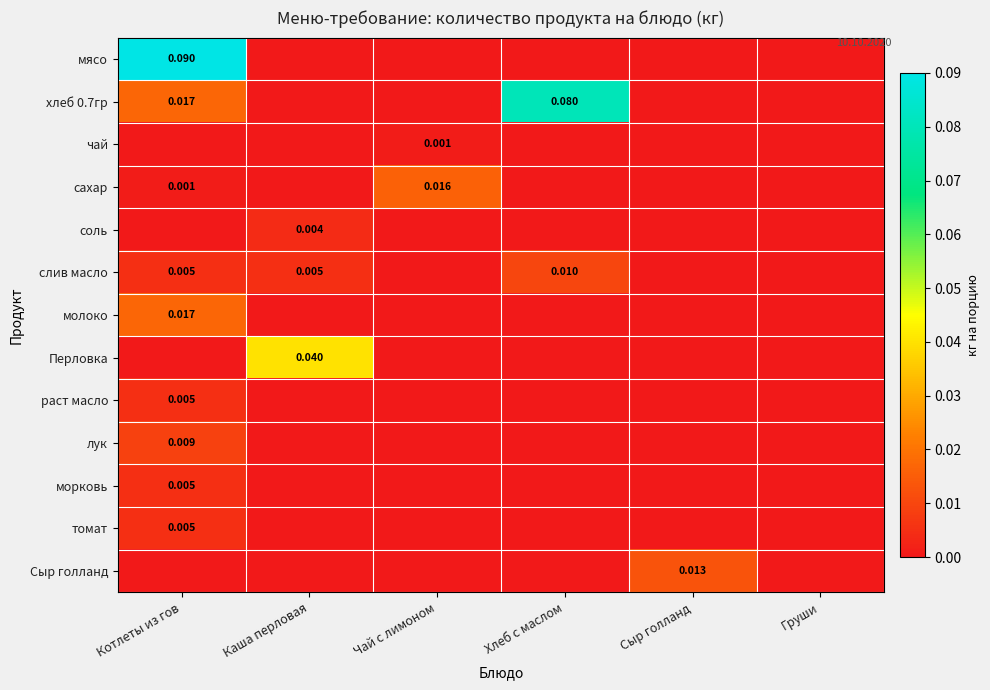

Between Каша перловая and Чай с лимоном, which series saw the biggest shift?

Перловка